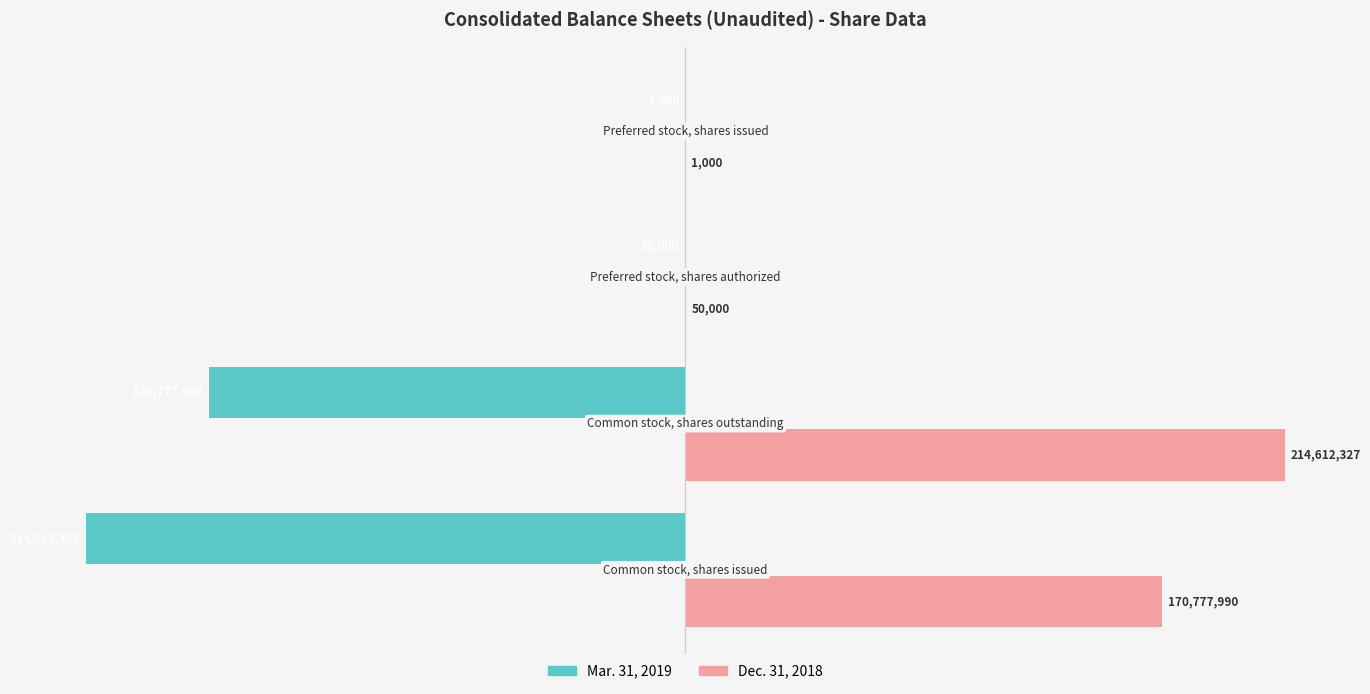

Which series has the largest total across all categories?

Dec. 31, 2018